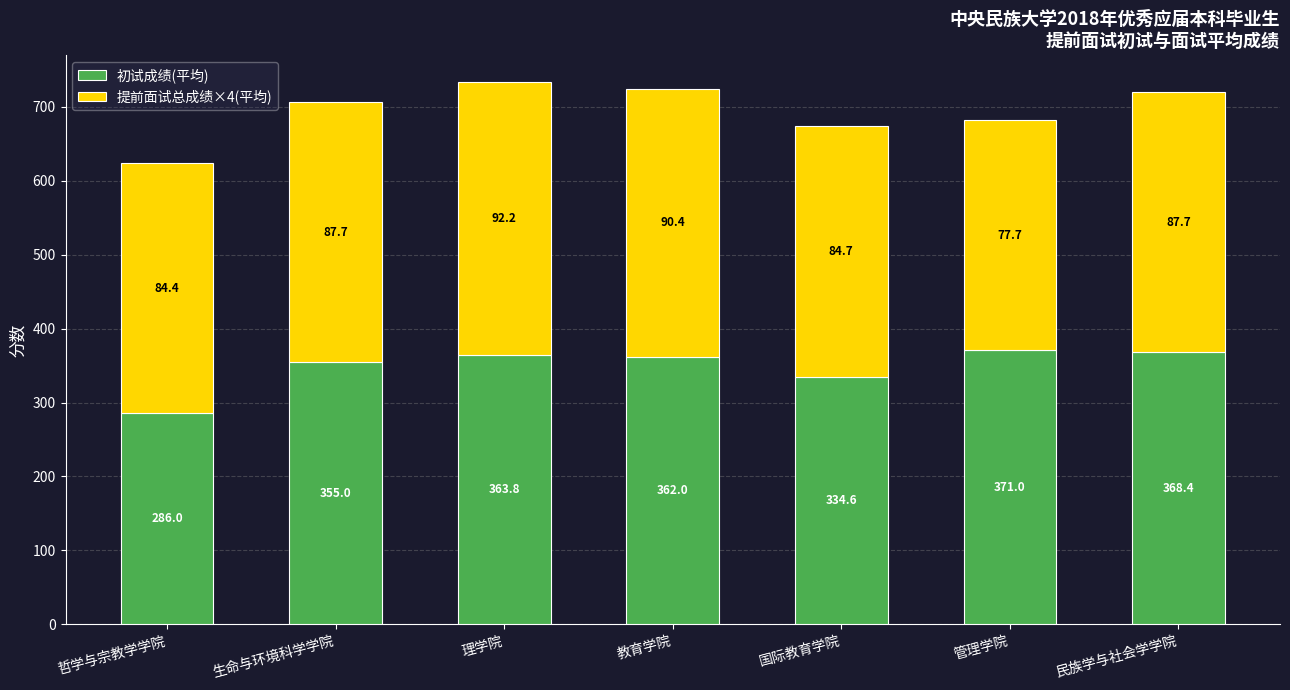

What are all the series names shown in the legend?

初试成绩(平均), 提前面试总成绩×4(平均)